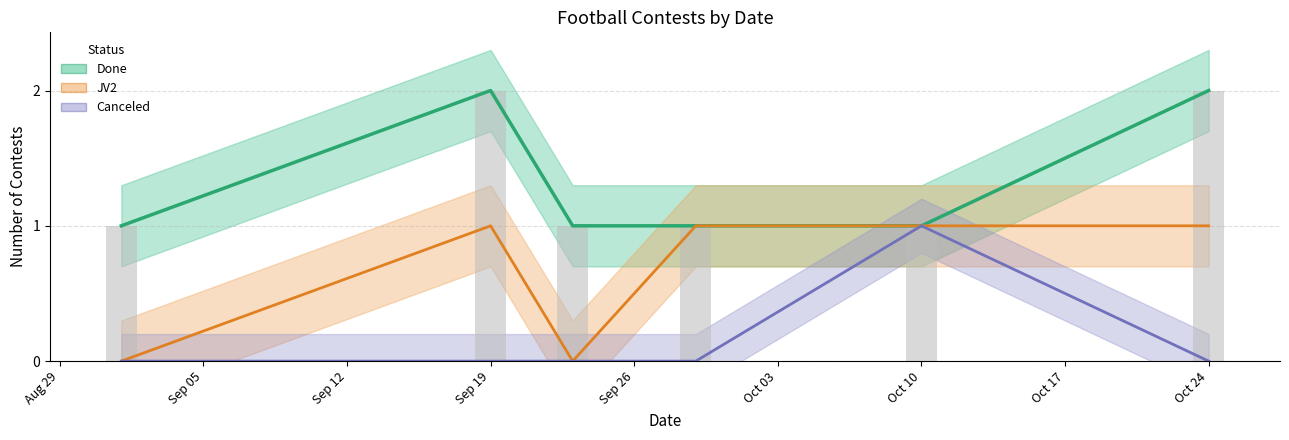

Does the chart contain stacked bars?

No